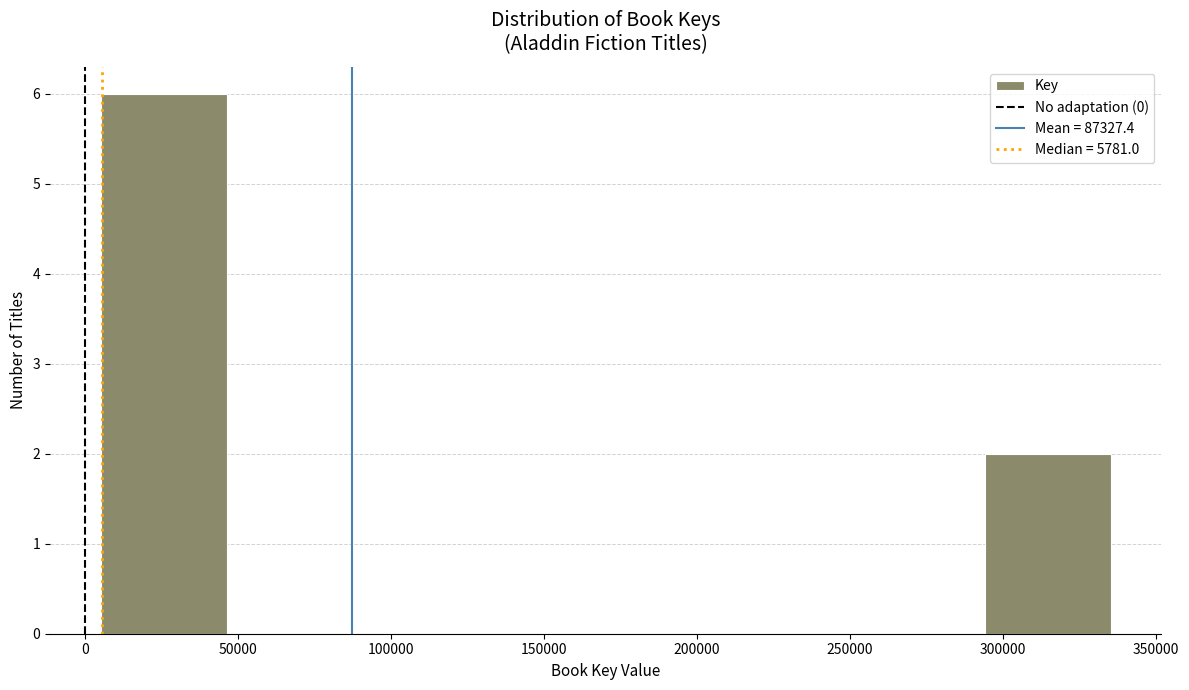

What is the height of the bar covering 5000 to 45000 on the x-axis? Neither the bar edges nor the heights are printed on the chart, so give them approximately, as read against the axes.

6